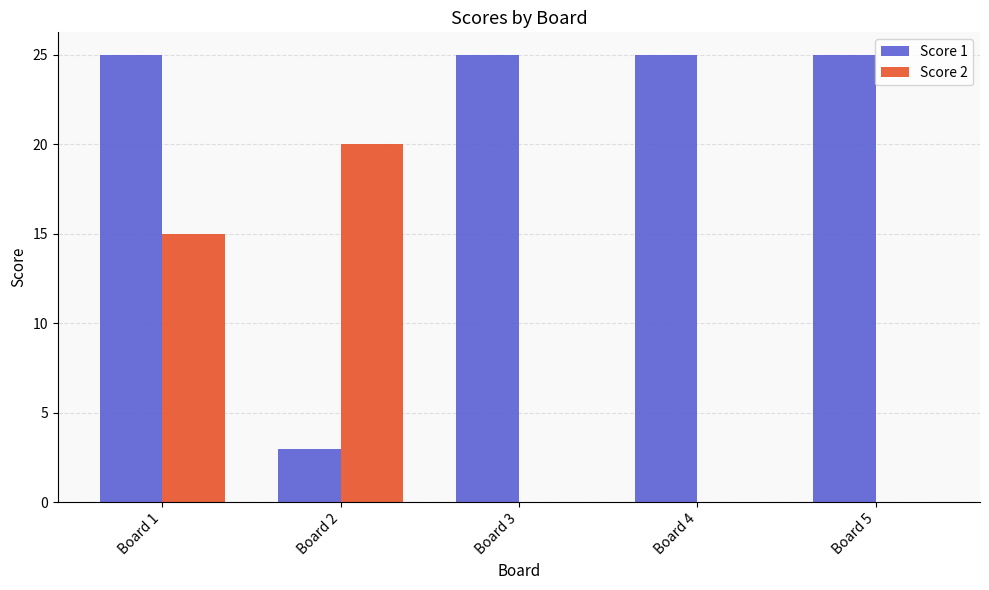

Reading left to right, list all the values displayed in this chart.

Score 1: 25	3	25	25	25
Score 2: 15	20	0	0	0